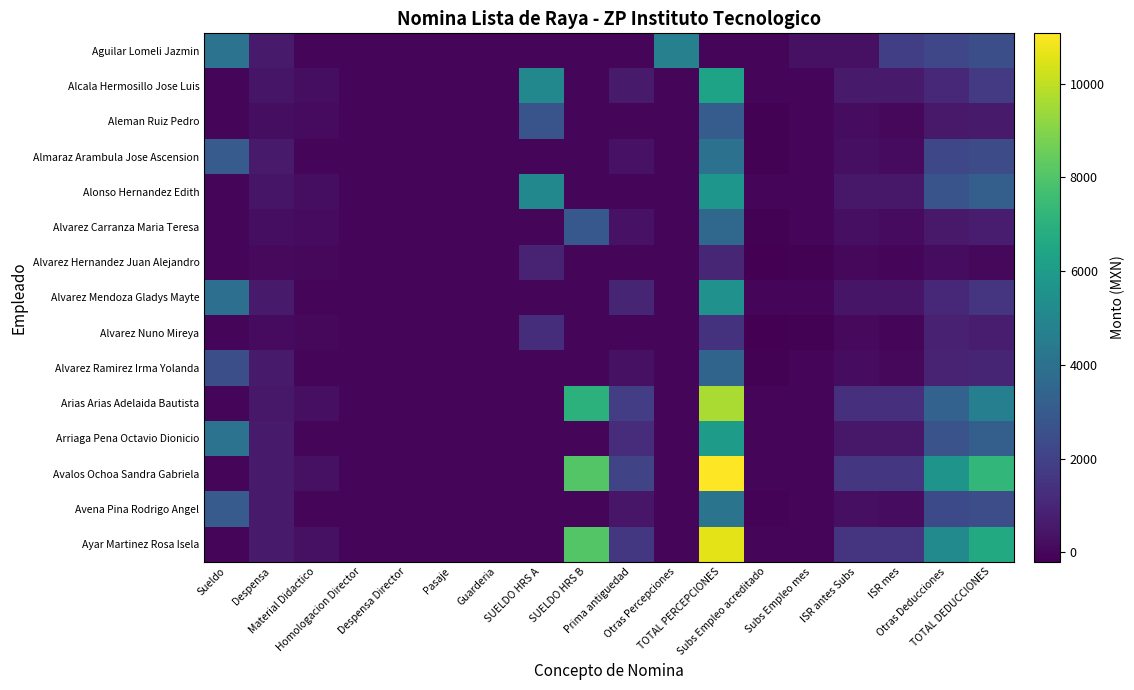

Which category has the lowest value across all series?

Subs Empleo acreditado